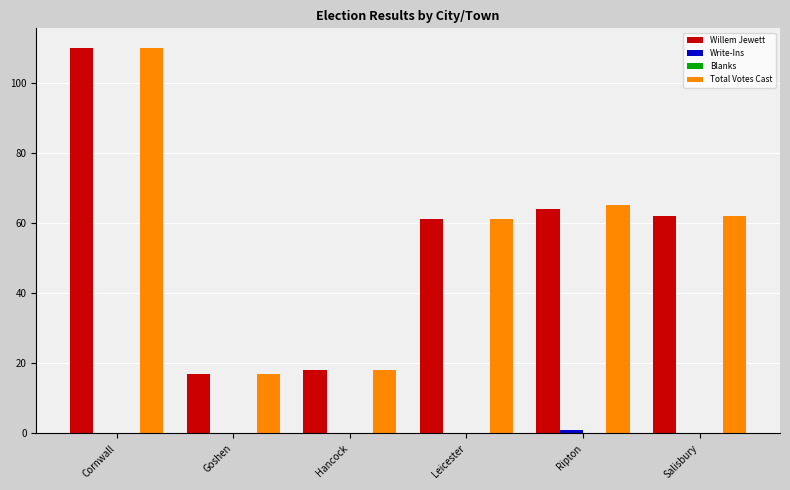

Which label corresponds to the largest value in the chart?

Cornwall